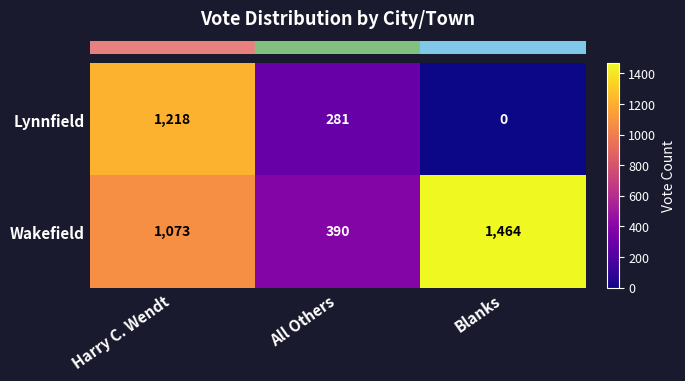

What is the total value across all series at All Others?

671